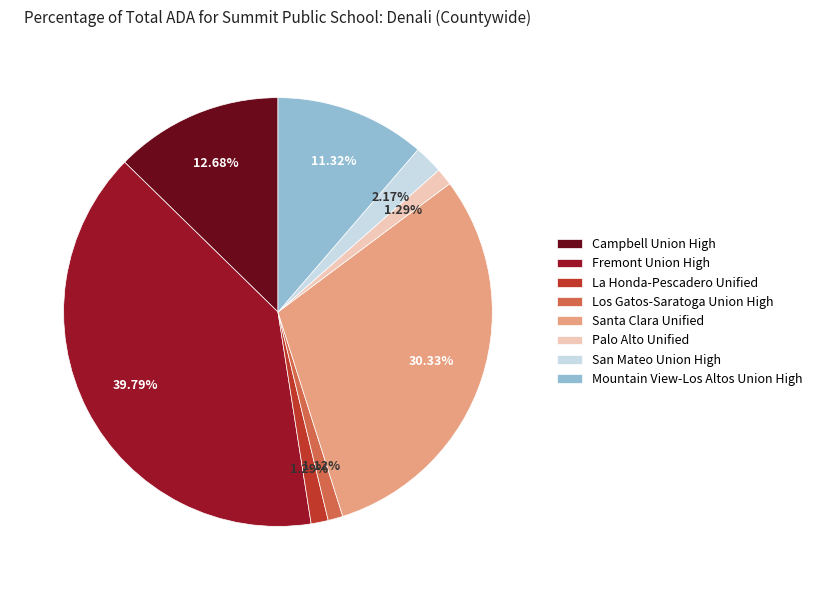

The San Mateo Union High slice represents 2% of the pie. True or false?

True